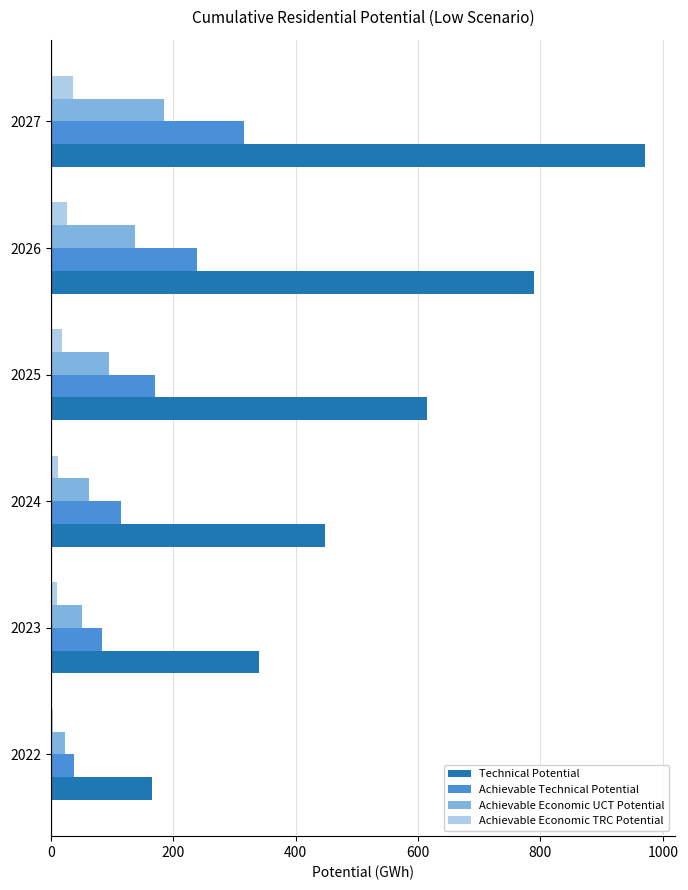

Which category has the highest value in the Technical Potential series?

2027